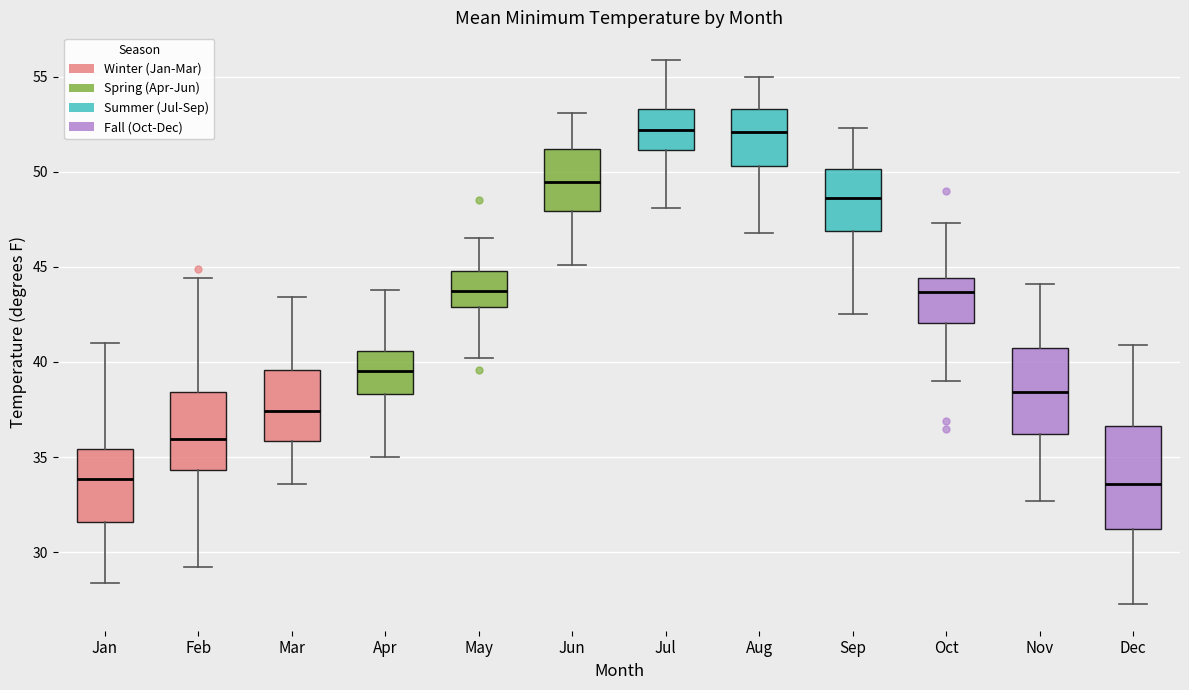

Reading left to right, read every box against the y-axis: the position of its median line, the range the box covers, and the ends of its whiskers. The values are not printed on the chart, so give them approximately, as read against the axis.

Jan: median 34.0, box 31.5 to 35.5, whiskers 28.5 to 41.0
Feb: median 36.0, box 34.5 to 38.5, whiskers 29.0 to 44.5
Mar: median 37.5, box 36.0 to 39.5, whiskers 33.5 to 43.5
Apr: median 39.5, box 38.5 to 40.5, whiskers 35.0 to 44.0
May: median 44.0, box 43.0 to 45.0, whiskers 40.0 to 46.5
Jun: median 49.5, box 48.0 to 51.0, whiskers 45.0 to 53.0
Jul: median 52.0, box 51.0 to 53.5, whiskers 48.0 to 56.0
Aug: median 52.0, box 50.5 to 53.5, whiskers 47.0 to 55.0
Sep: median 48.5, box 47.0 to 50.0, whiskers 42.5 to 52.5
Oct: median 43.5, box 42.0 to 44.5, whiskers 39.0 to 47.5
Nov: median 38.5, box 36.0 to 40.5, whiskers 32.5 to 44.0
Dec: median 33.5, box 31.0 to 36.5, whiskers 27.5 to 41.0